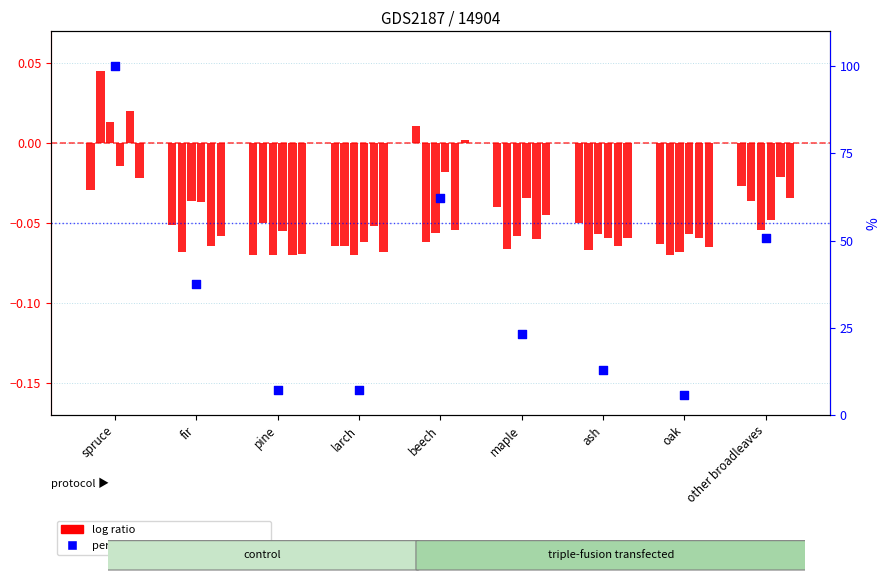

Which series has the largest total across all categories?

percentile rank within the sample